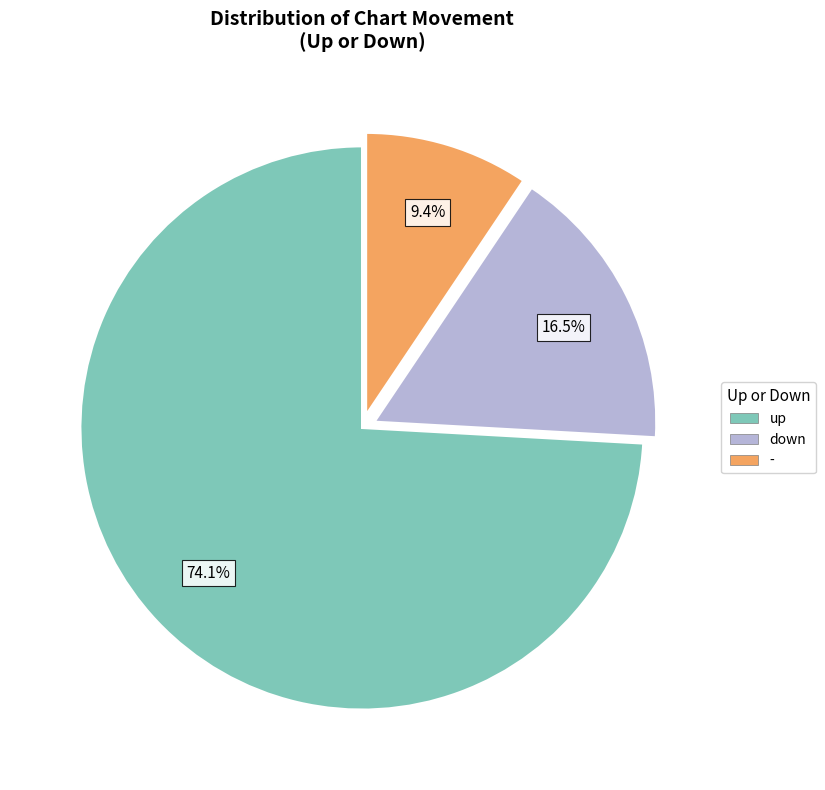

Does down account for over 50% of the chart?

No